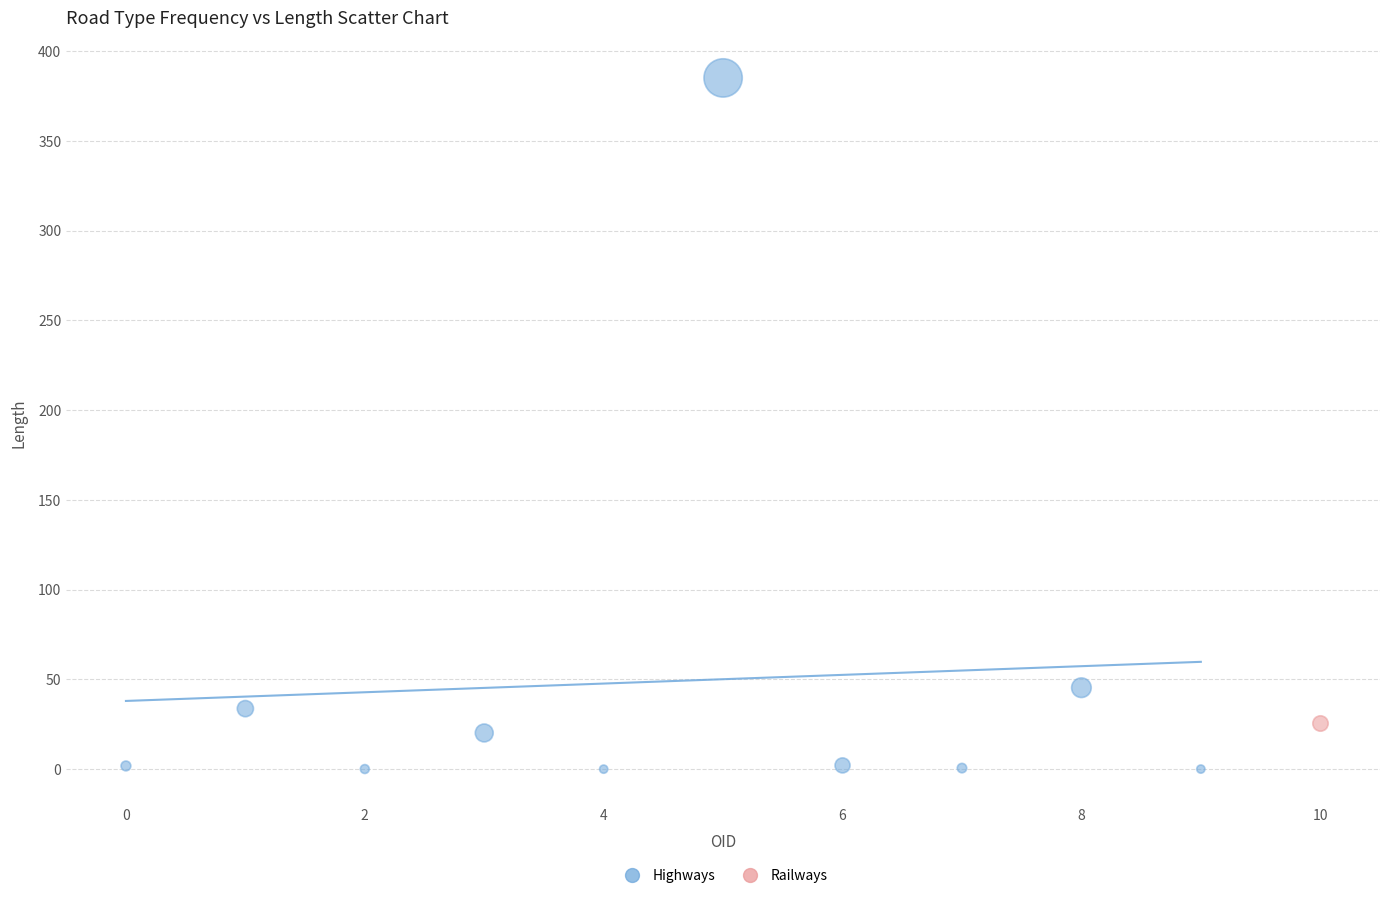

What are all the series names shown in the legend?

Highways, Railways